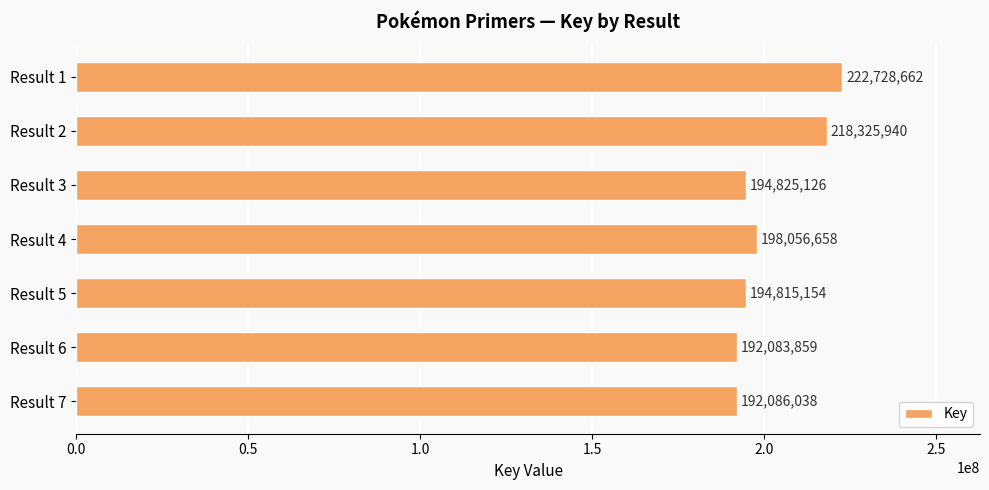

List the labels in order of value, smallest first.

Result 6, Result 7, Result 5, Result 3, Result 4, Result 2, Result 1